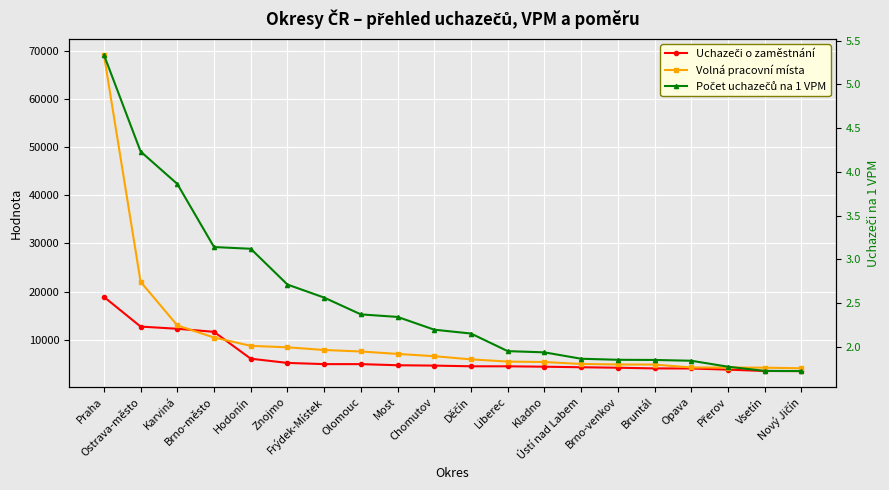

How many data points does each series have?

20